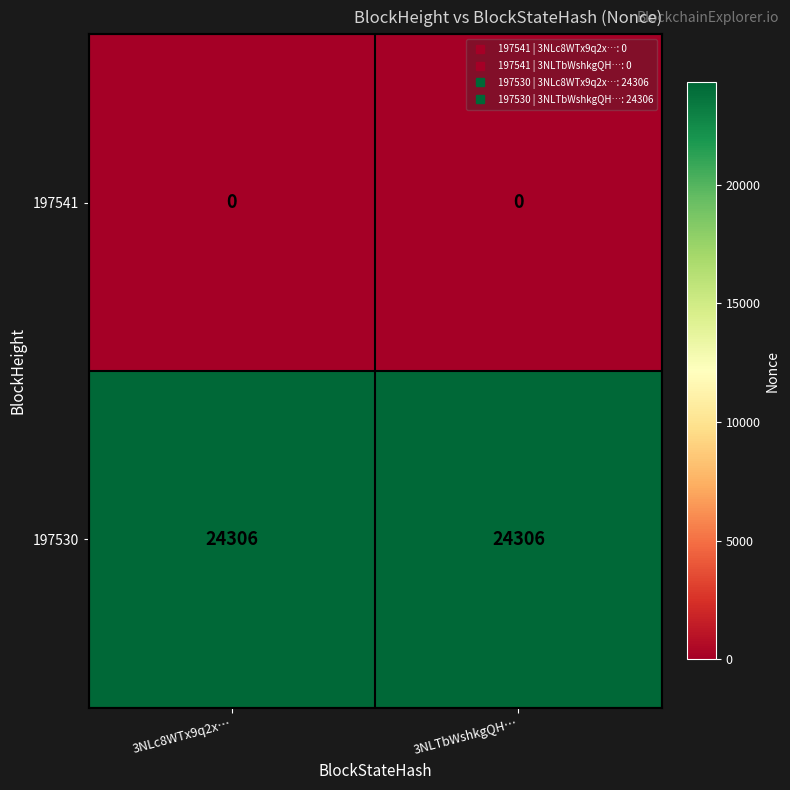

List the series in order of their overall mean, lowest first.

197541, 197530